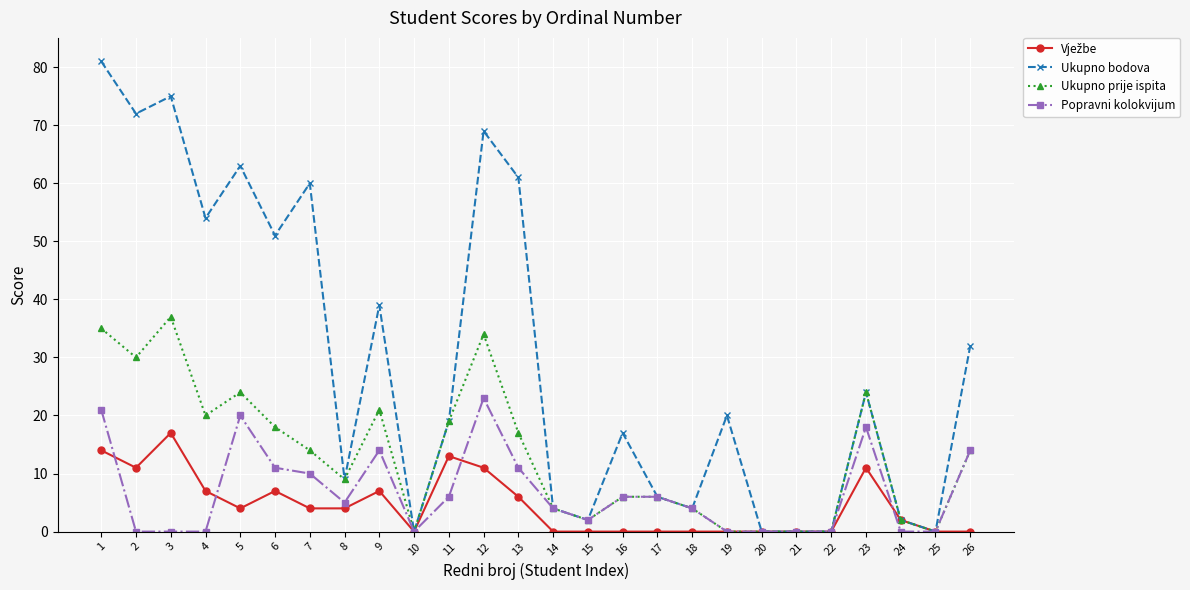

At which category does Ukupno prije ispita reach its first local valley?

2